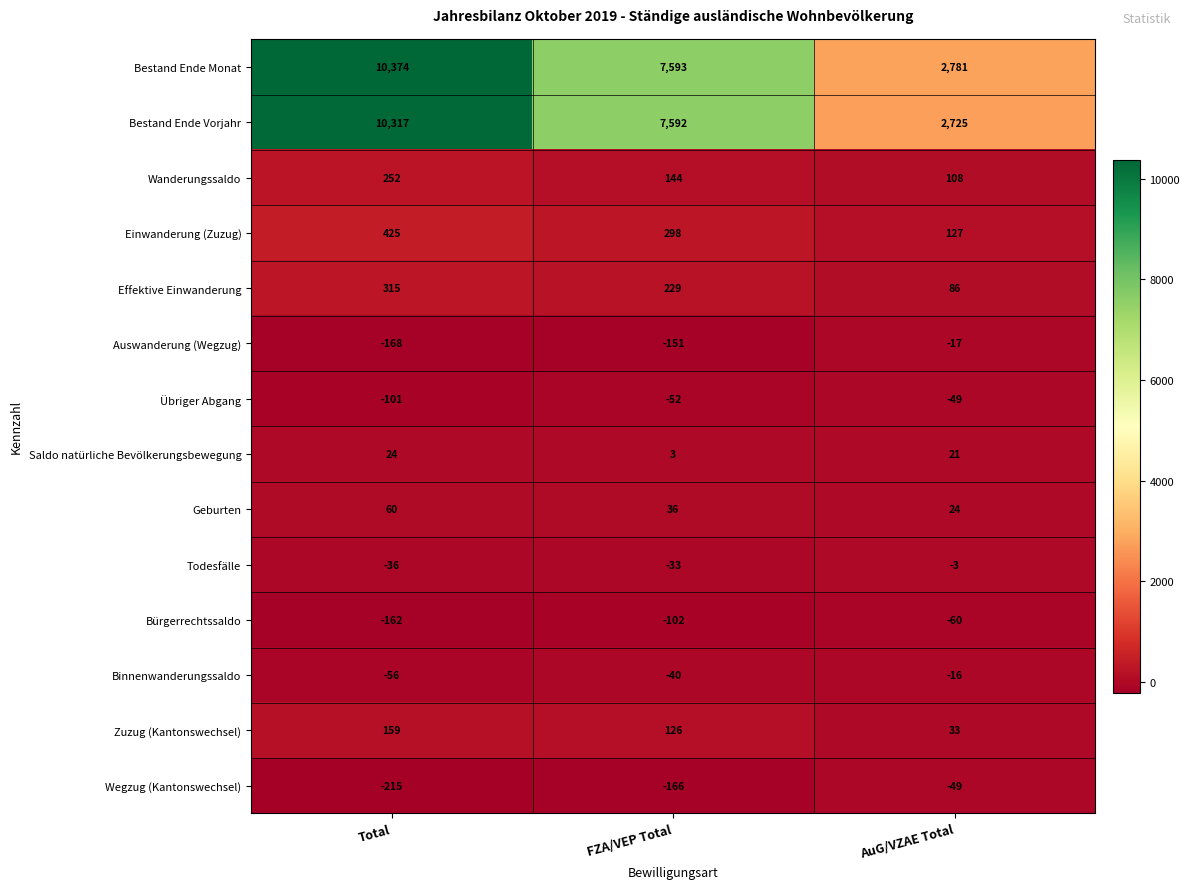

What is the difference between the Effektive Einwanderung values at FZA/VEP Total and Total?

86